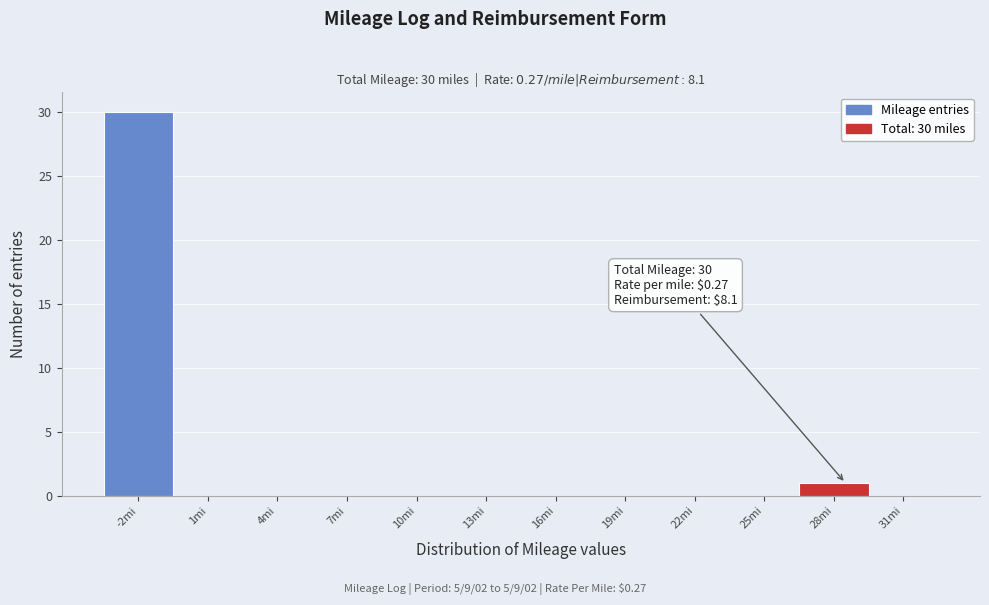

Reading left to right, list all the values displayed in this chart.

-2mi=30	1mi=0	4mi=0	7mi=0	10mi=0	13mi=0	16mi=0	19mi=0	22mi=0	25mi=0	28mi=1	31mi=0